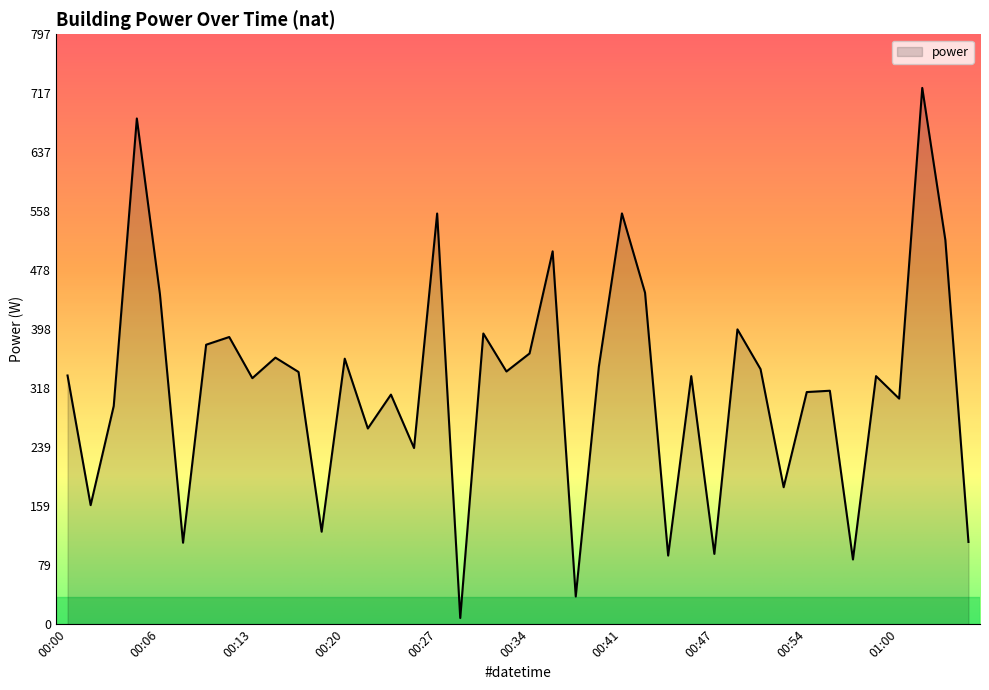

How many values exceed 336?

20